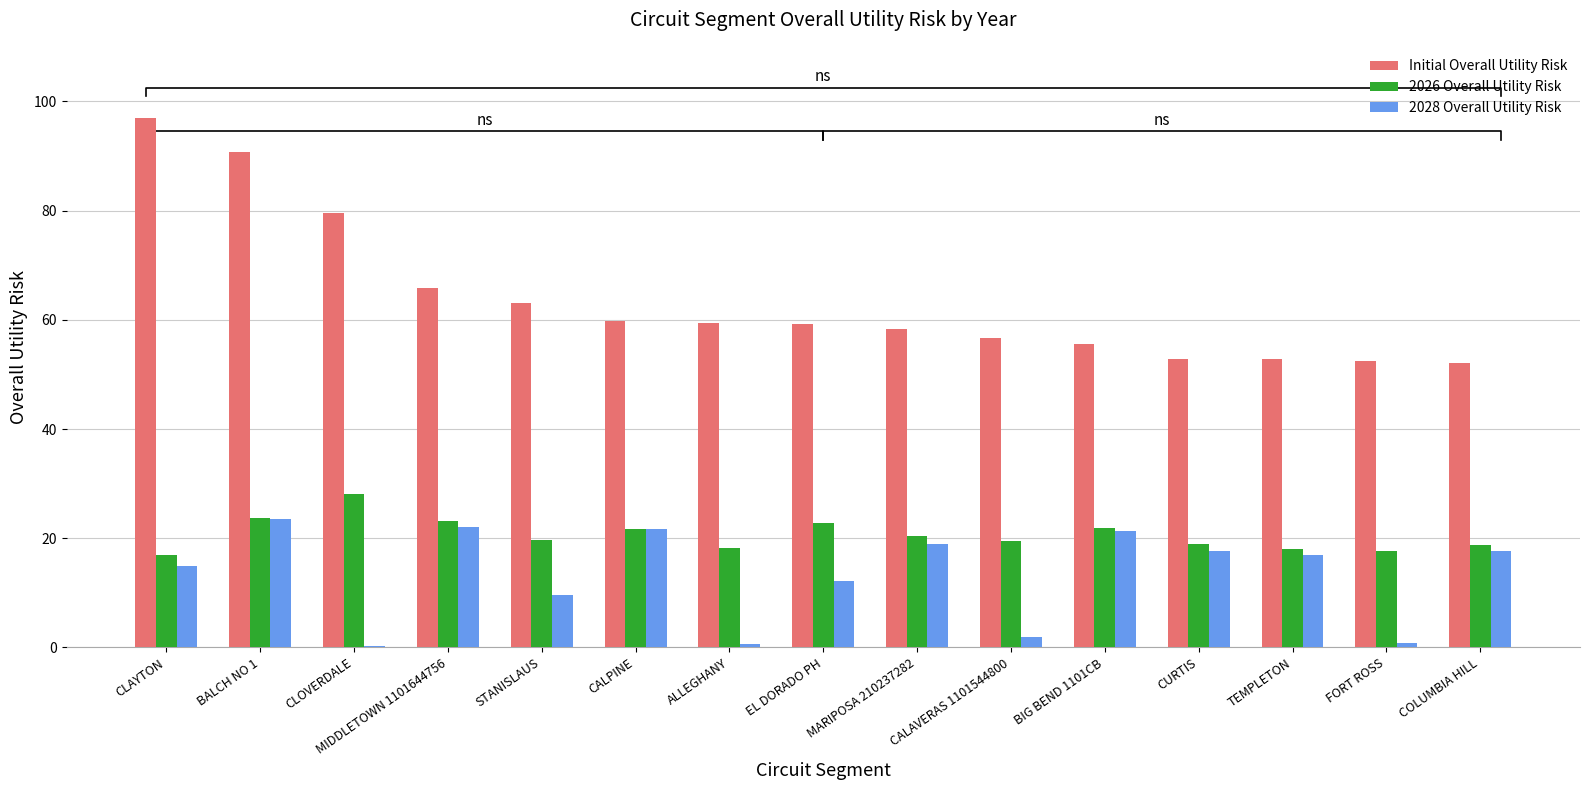

What value does the 2028 Overall Utility Risk series have at TEMPLETON?

17.0